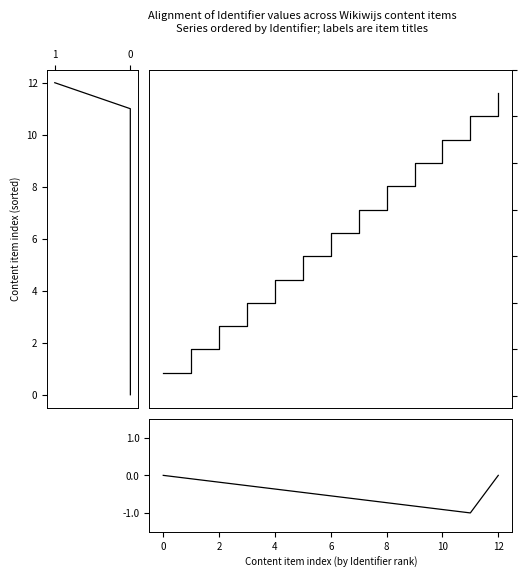

What is the value of the Identifier (norm) point at the 8th from the left?

7.0